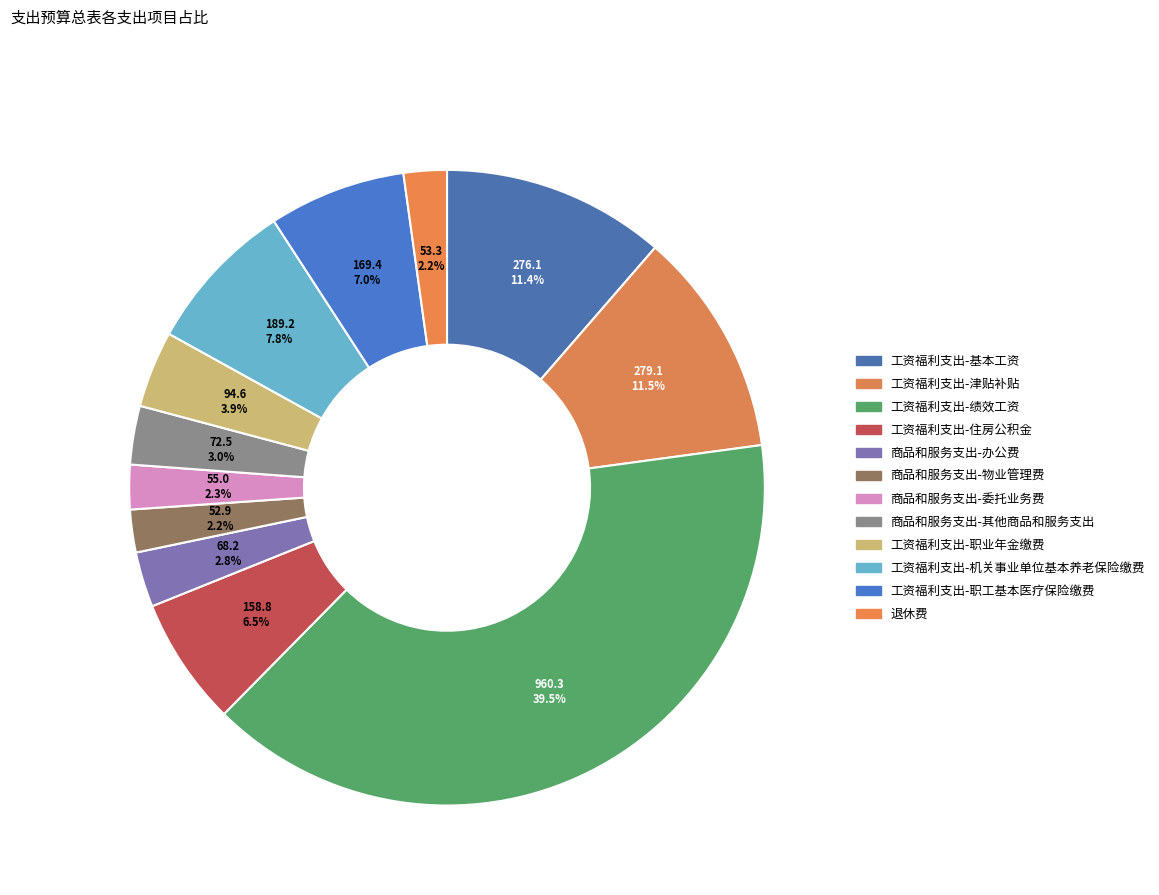

How many slices are in this pie chart?

12